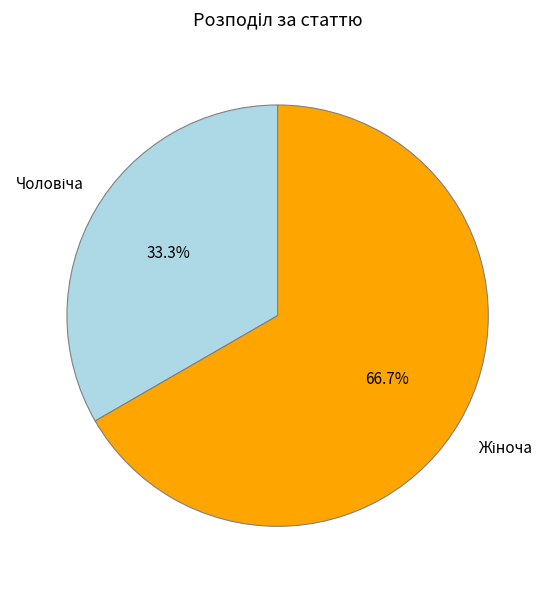

To the nearest percent, what is the average slice percentage?

50%